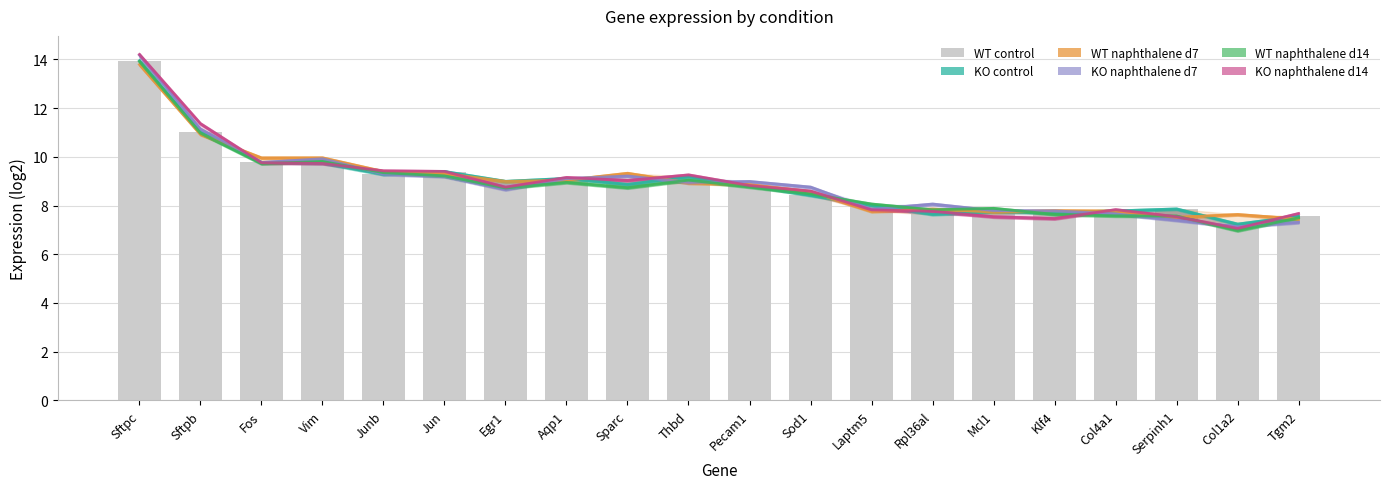

What is the sum of the values at Egr1 and Col4a1?

16.8